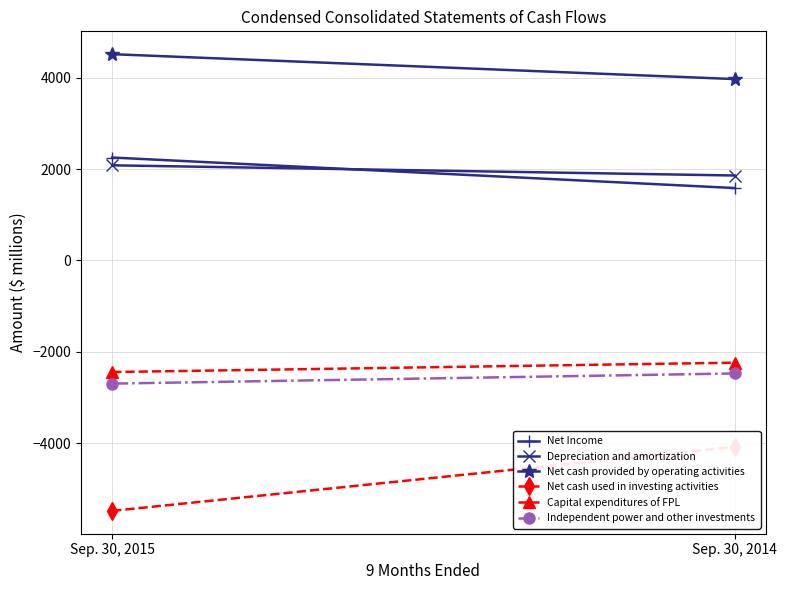

The value of Net cash used in investing activities at Sep. 30, 2014 is -1520. True or false?

False